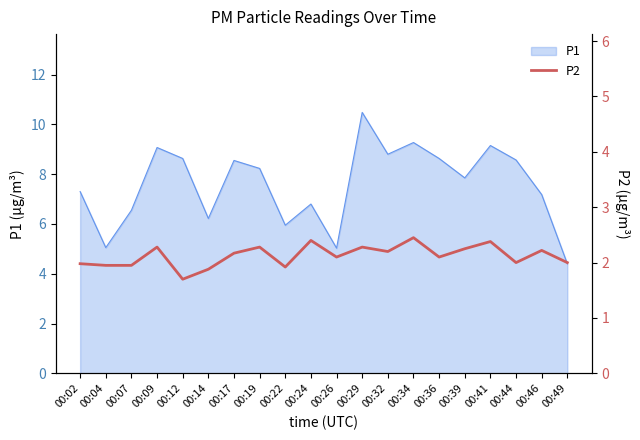

The P1 series shows 3.0 at 00:22. True or false?

False